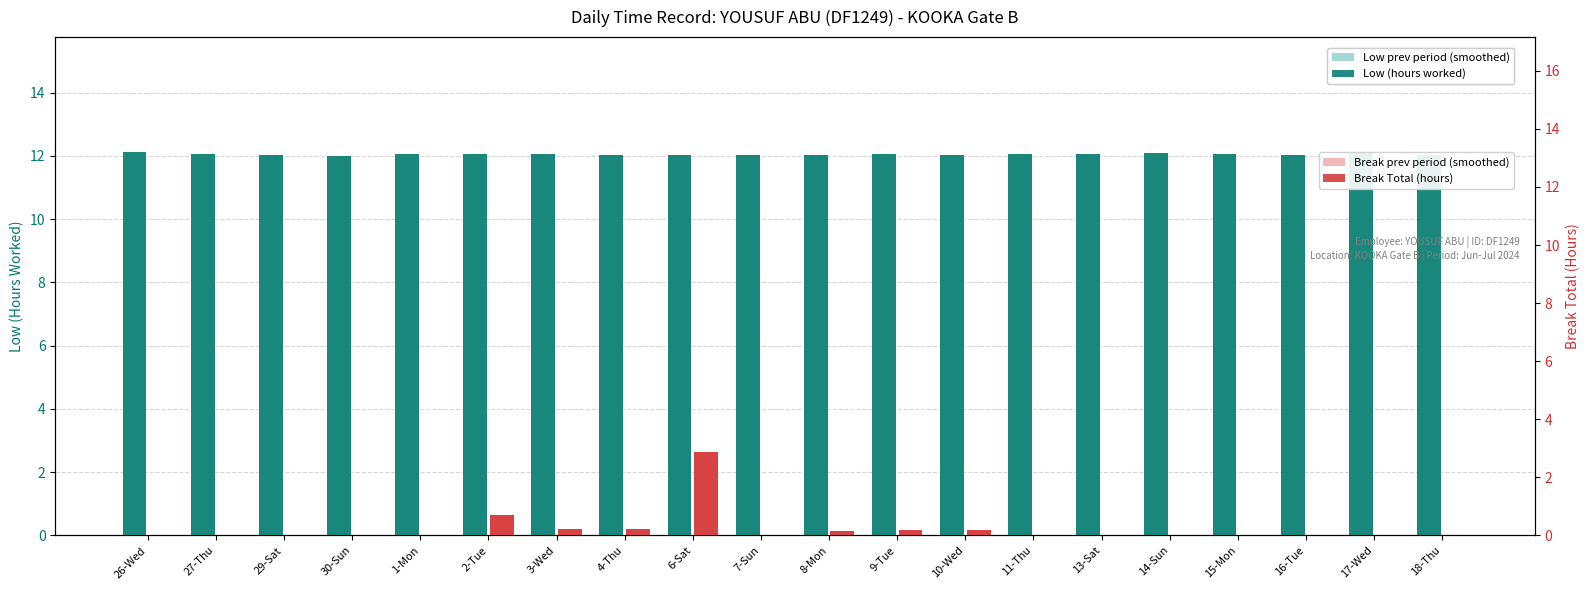

Which series has the largest total across all categories?

Low prev period (smoothed)